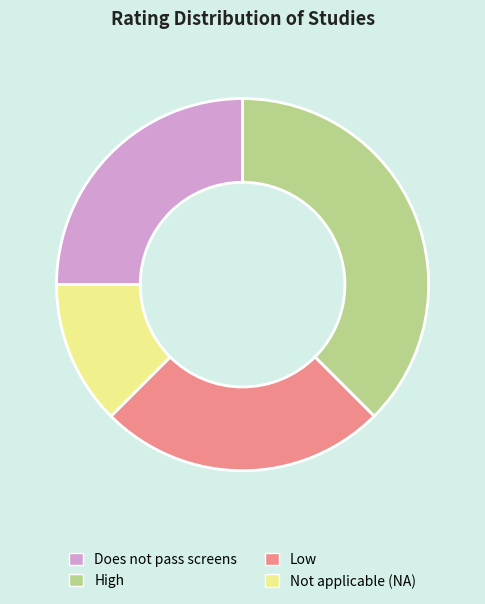

Between Does not pass screens and Not applicable (NA), which is larger?

Does not pass screens